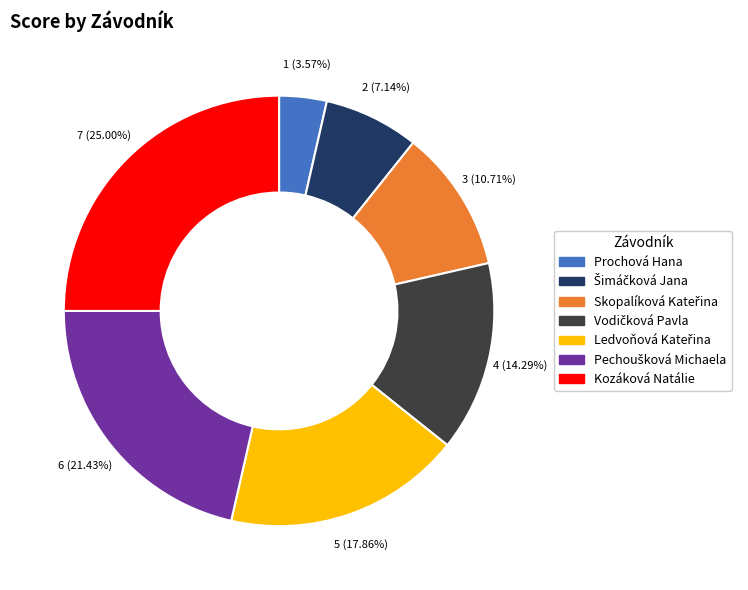

Does Prochová Hana account for over 50% of the chart?

No